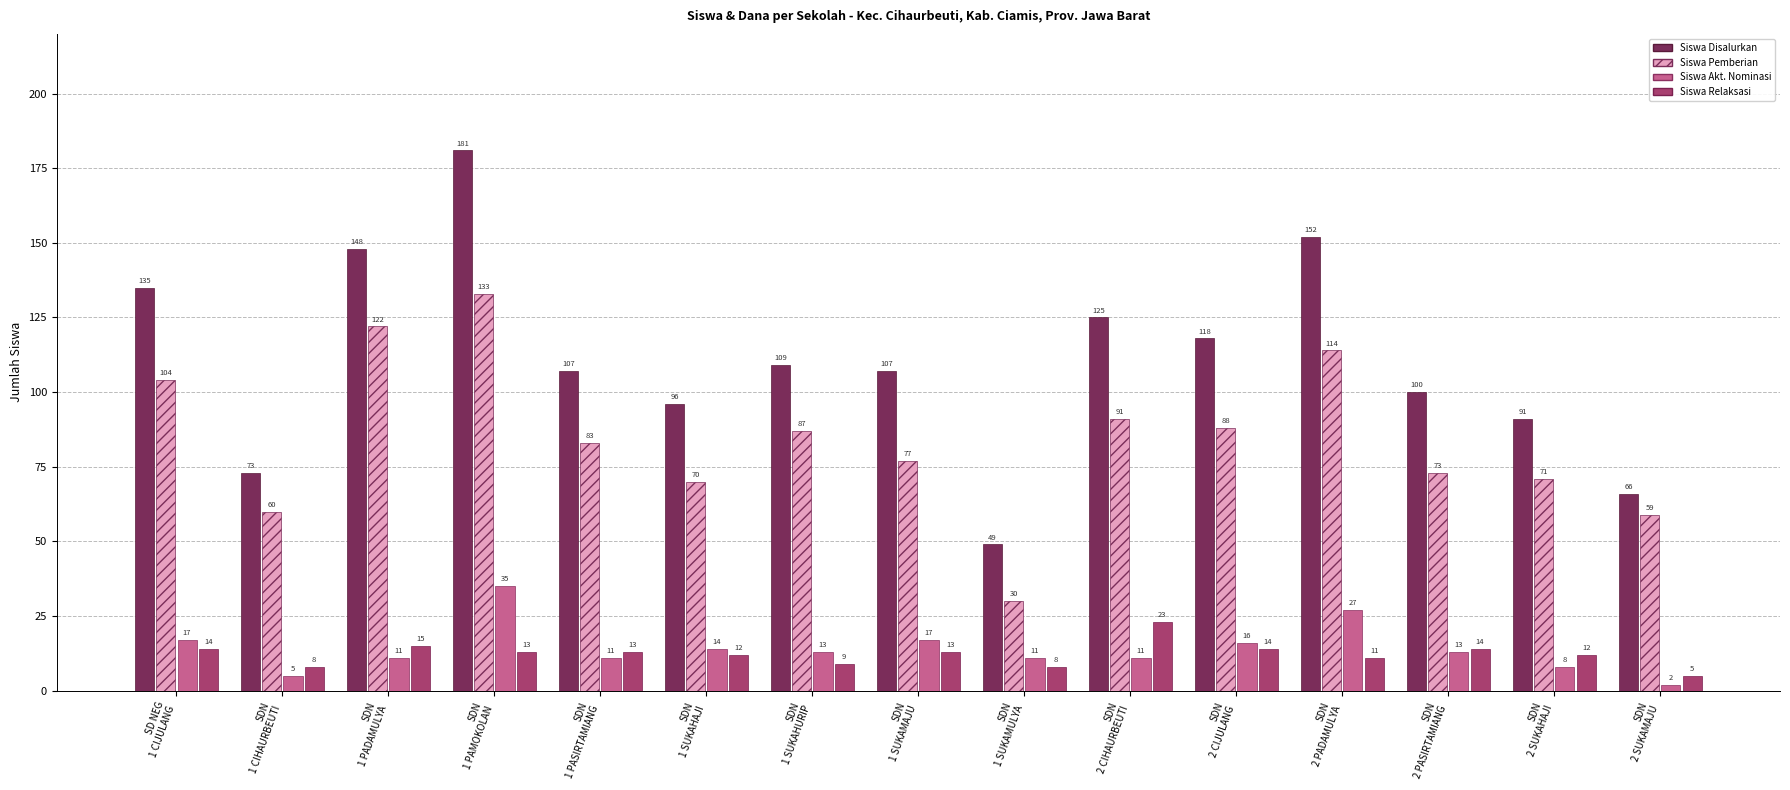

What is the total value across all series at SDN
2 CIJULANG?

236